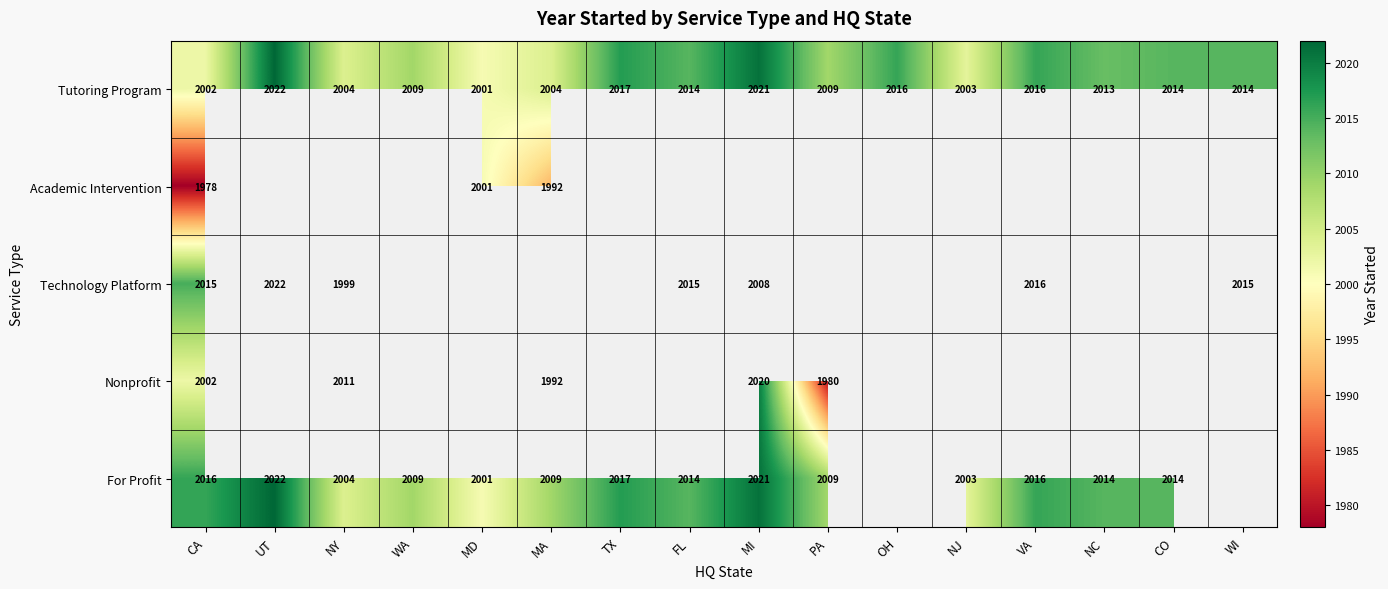

What is the difference between the highest and lowest values at CA?

38